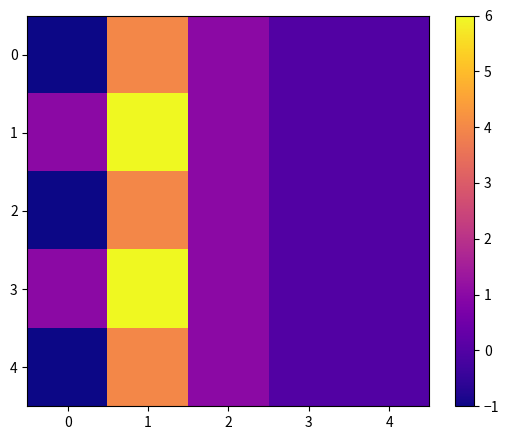

At which category is the sum across all series the highest?

1